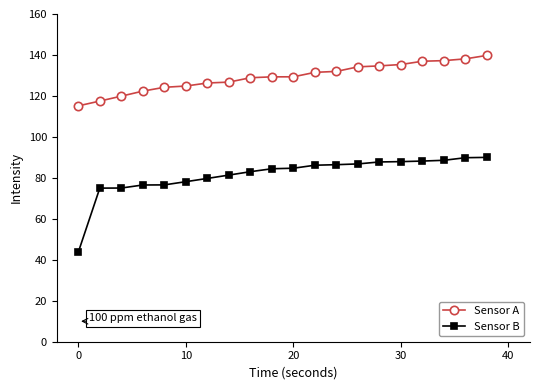

What is the value of the Sensor A point at the 15th from the left?

134.7